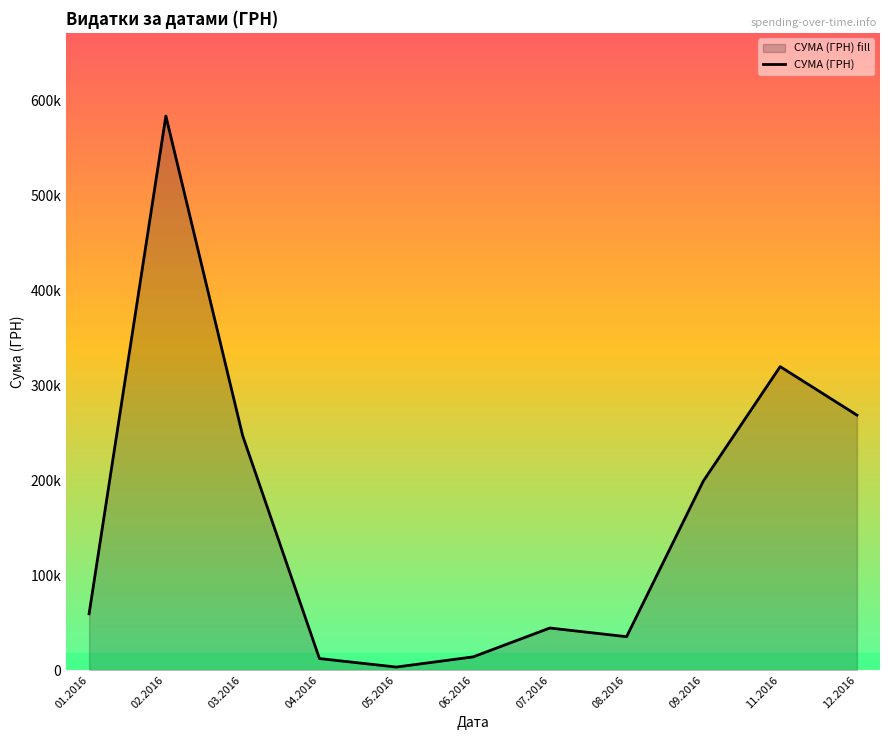

How many interior local valleys (lower than both neighbors) does the data have?

2